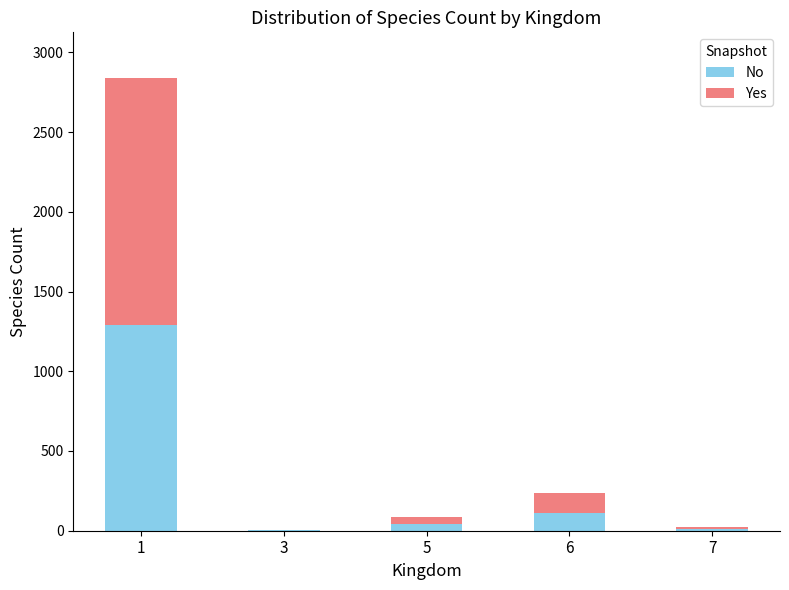

What is the highest value of the No series?

1289